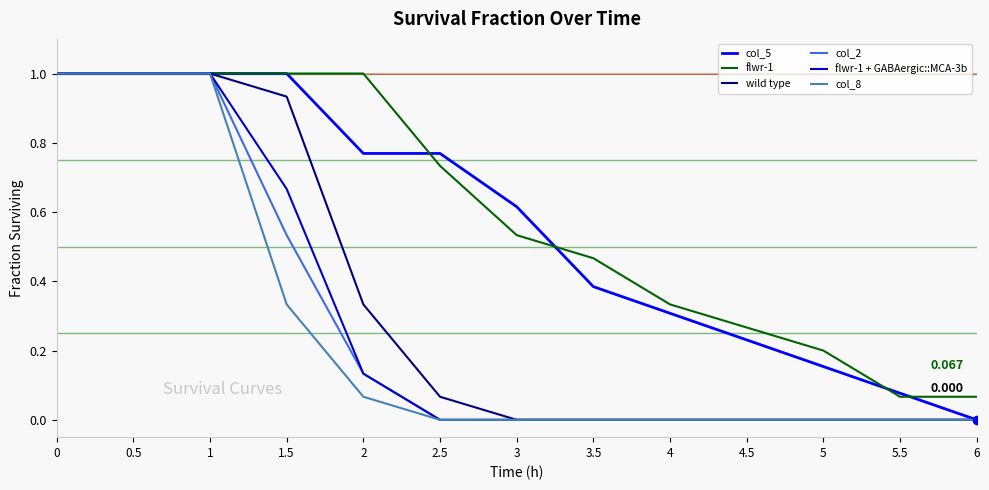

Is the value of col_5 at 4 greater than the value of flwr-1 at 6?

Yes